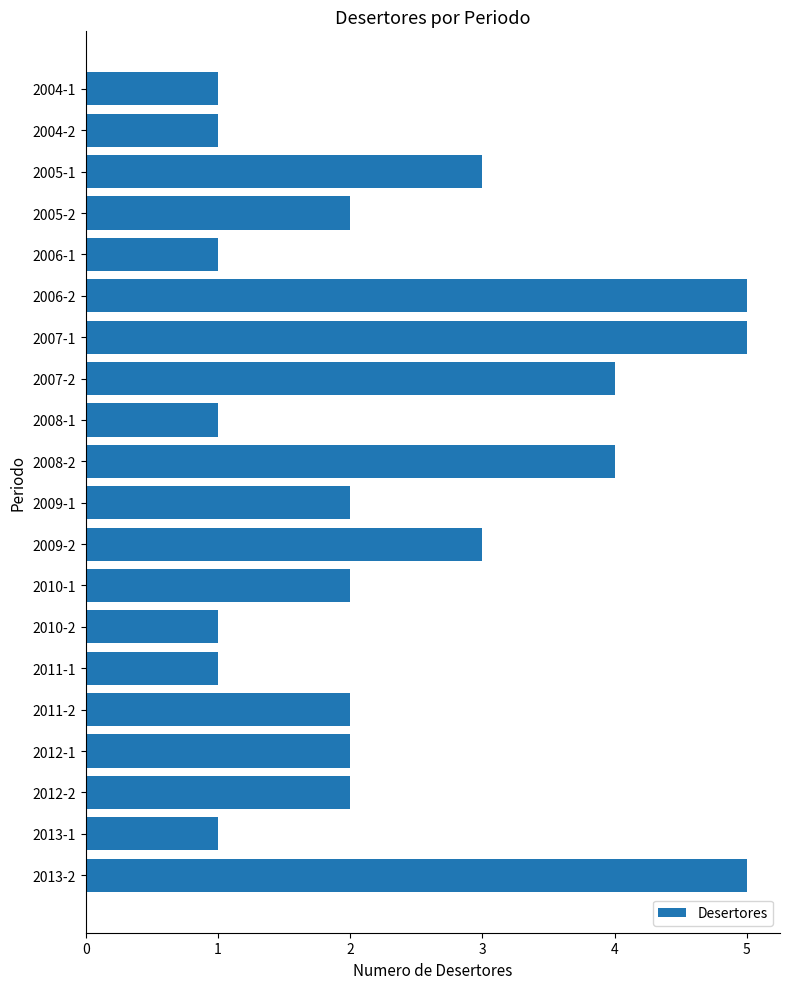

What is the greatest value displayed?

5